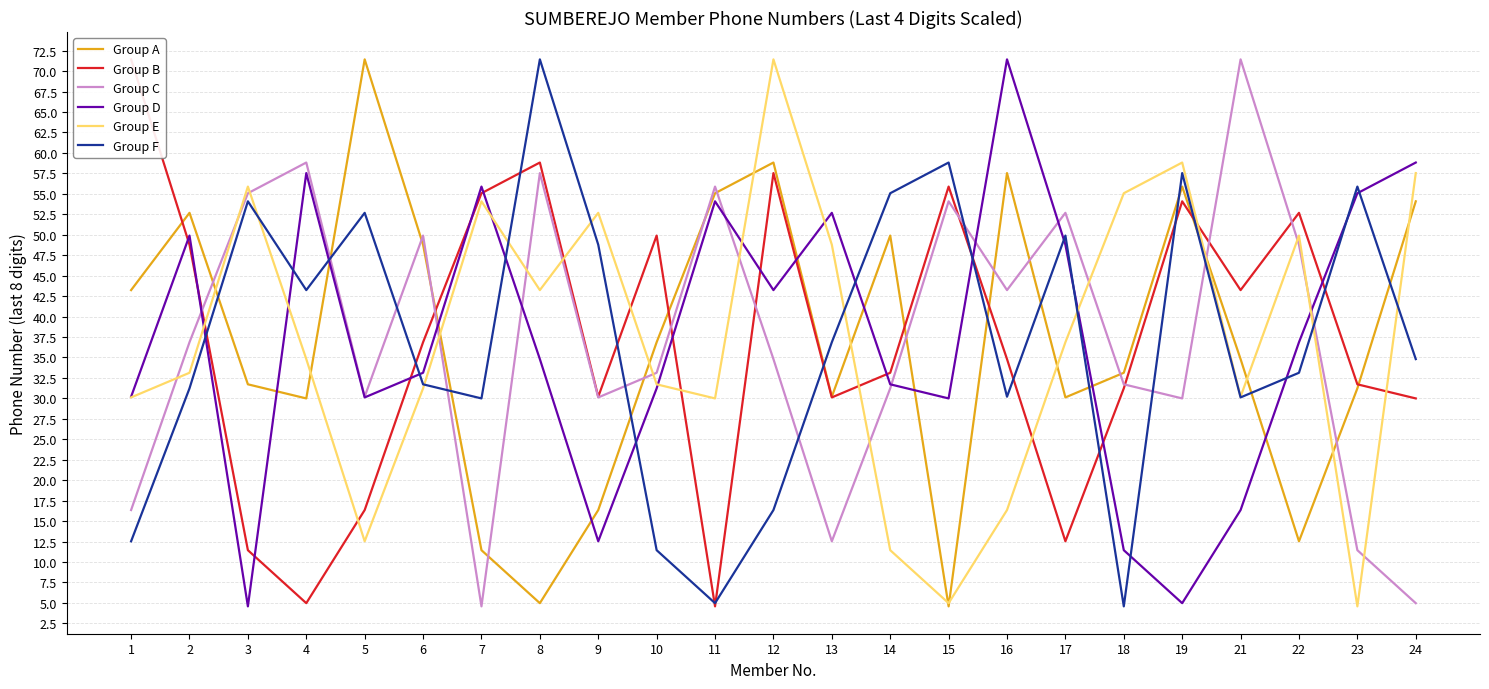

What is the highest value of the Group C series?

71.4